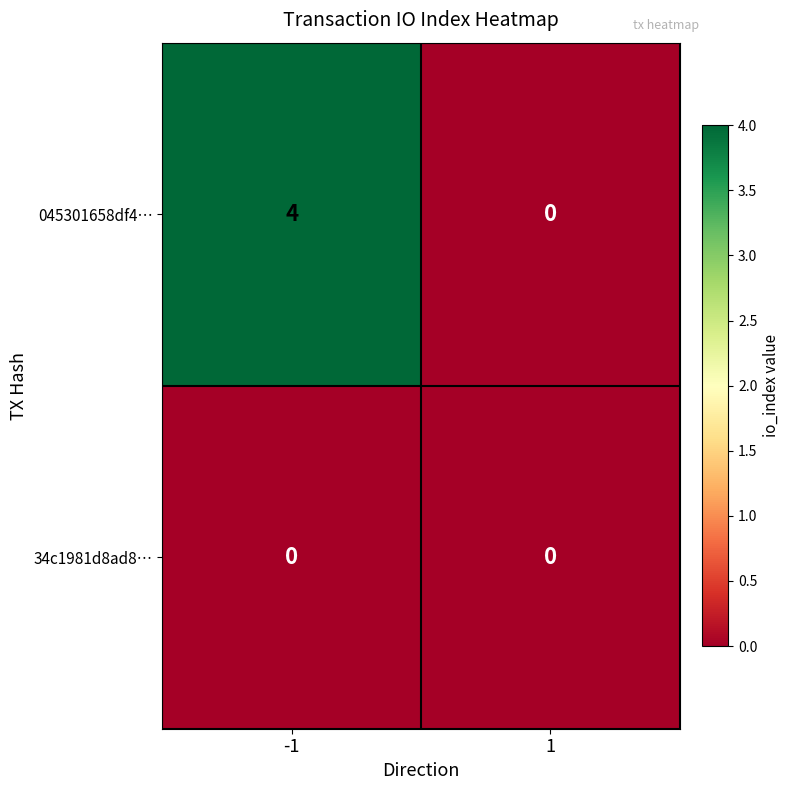

What is the difference between the highest and lowest values at -1?

4